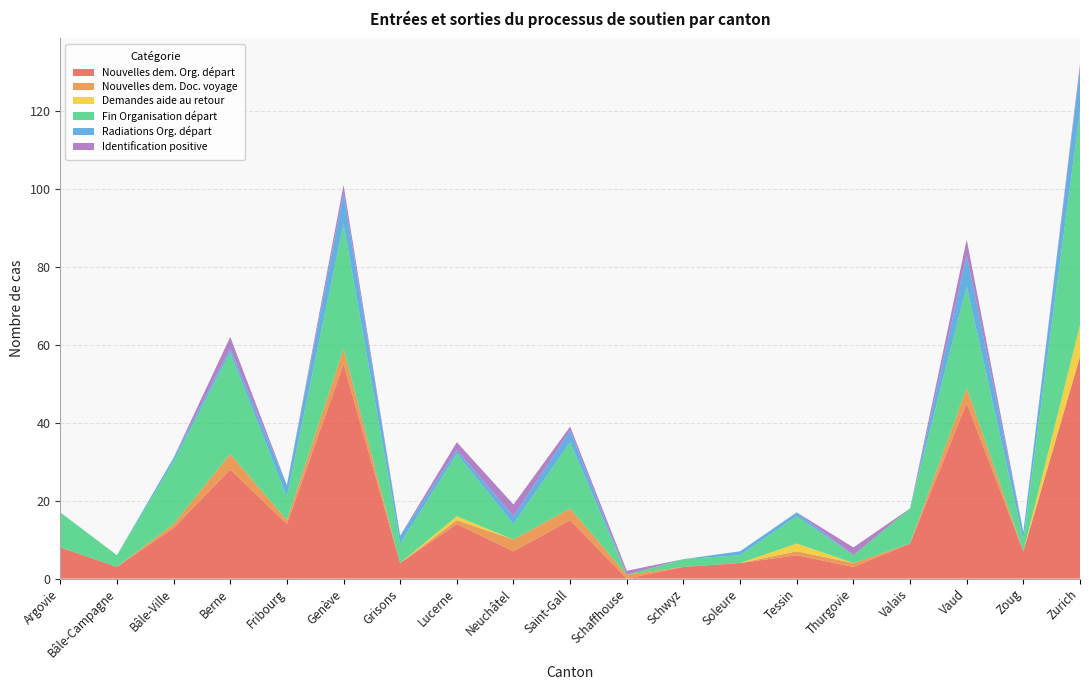

Reading left to right, what are all the values shown in this chart?

Nouvelles dem. Org. départ: 8	3	13	28	14	55	4	14	7	15	0	3	4	6	3	9	45	7	57
Nouvelles dem. Doc. voyage: 0	0	1	4	1	4	0	1	3	3	1	0	0	1	1	0	4	0	0
Demandes aide au retour: 0	0	0	0	0	0	0	1	0	0	0	0	0	2	0	0	0	0	8
Fin Organisation départ: 9	3	16	26	6	32	5	16	4	17	0	2	2	7	2	9	26	3	55
Radiations Org. départ: 0	0	1	1	3	8	2	1	2	3	0	0	1	1	0	0	8	2	11
Identification positive: 0	0	0	3	0	2	0	2	3	1	1	0	0	0	2	0	4	0	1